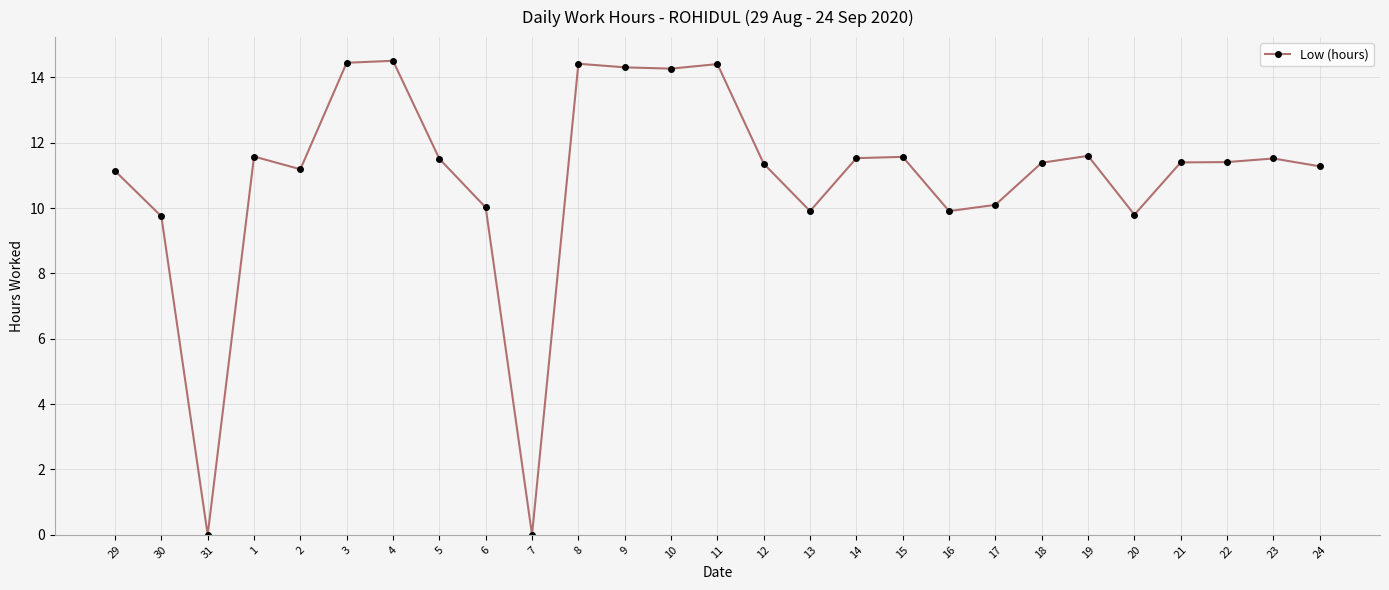

Is it true that the value at 21 is 11.4?

True